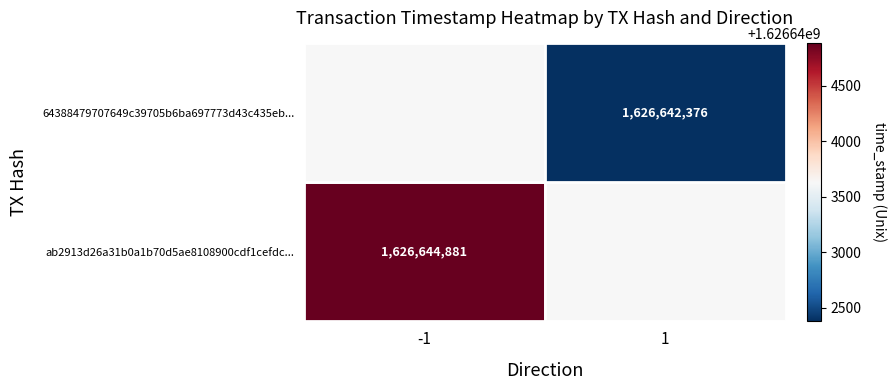

What is the maximum value for 64388479707649c39705b6ba697773d43c435eb?

1626642376